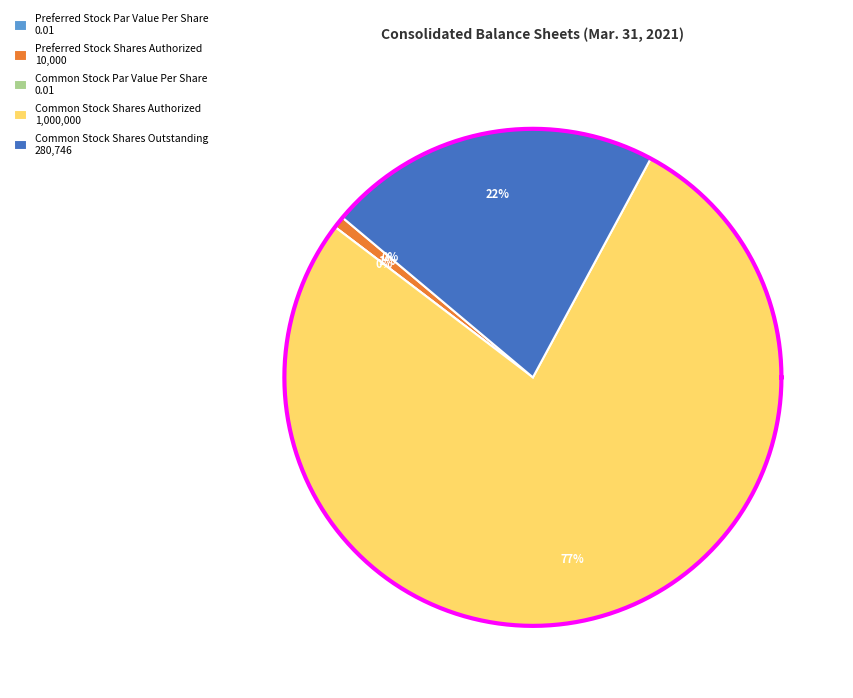

Which category accounts for the majority?

Common Stock Shares Authorized